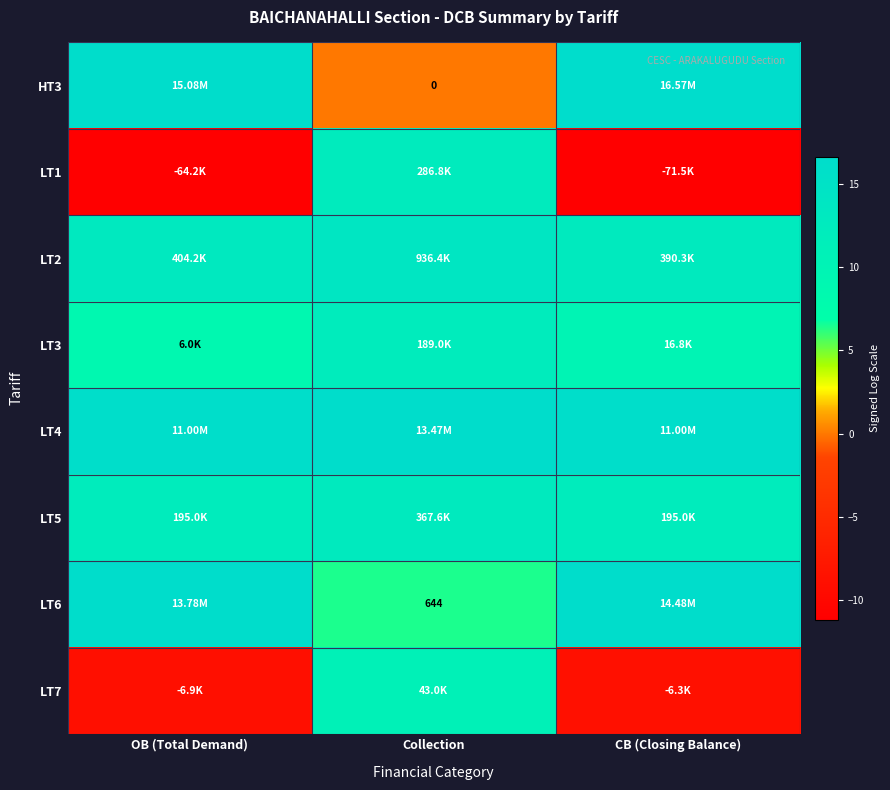

What value does the LT3 series have at OB (Total Demand)?

8.7